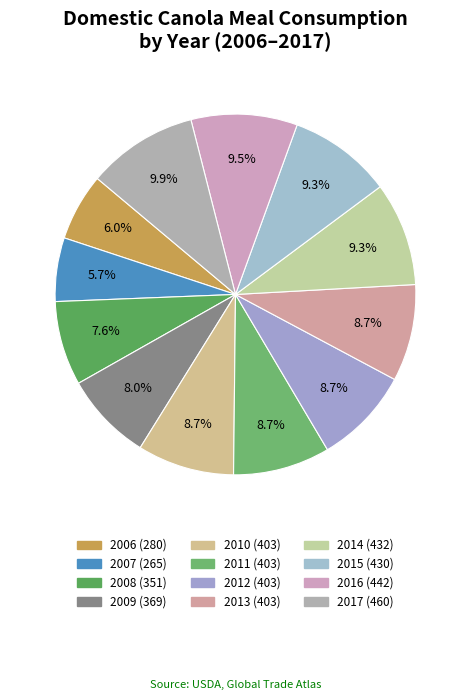

Is there any slice that represents more than half of the pie?

No